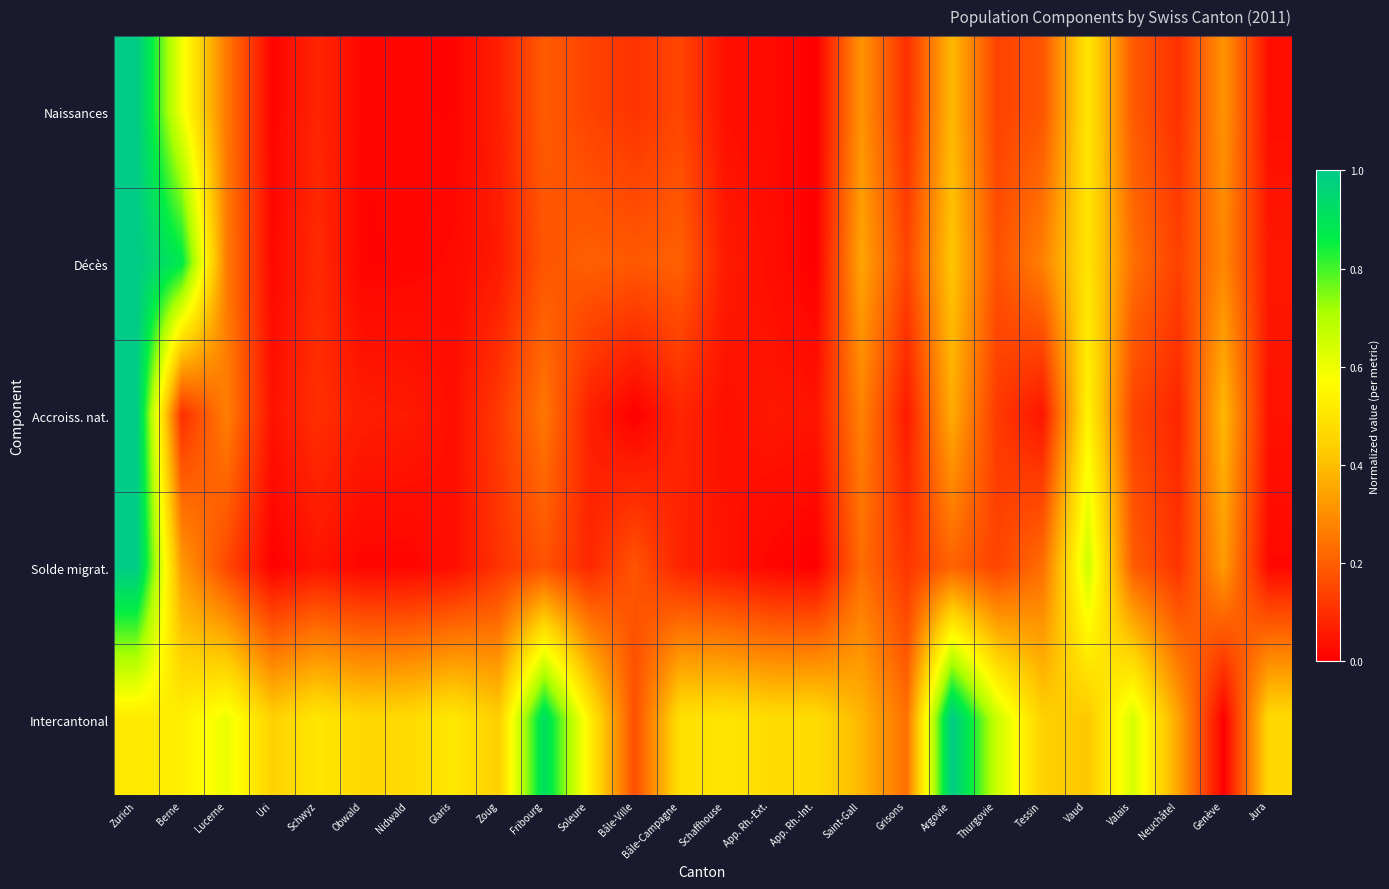

Reading right to left, transcribe all the data shown in this chart.

Naissances: Jura=0.0	Genève=0.3	Neuchâtel=0.1	Valais=0.2	Vaud=0.5	Tessin=0.2	Thurgovie=0.1	Argovie=0.4	Grisons=0.1	Saint-Gall=0.3	App. Rh.-Int.=0.0	App. Rh.-Ext.=0.0	Schaffhouse=0.0	Bâle-Campagne=0.1	Bâle-Ville=0.1	Soleure=0.1	Fribourg=0.2	Zoug=0.1	Glaris=0.0	Nidwald=0.0	Obwald=0.0	Schwyz=0.1	Uri=0.0	Lucerne=0.3	Berne=0.6	Zurich=1.0
Décès: Jura=0.0	Genève=0.3	Neuchâtel=0.1	Valais=0.2	Vaud=0.5	Tessin=0.3	Thurgovie=0.2	Argovie=0.4	Grisons=0.1	Saint-Gall=0.3	App. Rh.-Int.=0.0	App. Rh.-Ext.=0.0	Schaffhouse=0.1	Bâle-Campagne=0.2	Bâle-Ville=0.2	Soleure=0.2	Fribourg=0.2	Zoug=0.1	Glaris=0.0	Nidwald=0.0	Obwald=0.0	Schwyz=0.1	Uri=0.0	Lucerne=0.3	Berne=0.9	Zurich=1.0
Accroiss. nat.: Jura=0.0	Genève=0.4	Neuchâtel=0.1	Valais=0.1	Vaud=0.5	Tessin=0.0	Thurgovie=0.1	Argovie=0.4	Grisons=0.1	Saint-Gall=0.3	App. Rh.-Int.=0.0	App. Rh.-Ext.=0.0	Schaffhouse=0.0	Bâle-Campagne=0.1	Bâle-Ville=0.0	Soleure=0.1	Fribourg=0.2	Zoug=0.1	Glaris=0.0	Nidwald=0.1	Obwald=0.1	Schwyz=0.1	Uri=0.0	Lucerne=0.3	Berne=0.1	Zurich=1.0
Solde migrat.: Jura=0.0	Genève=0.3	Neuchâtel=0.1	Valais=0.2	Vaud=0.7	Tessin=0.2	Thurgovie=0.1	Argovie=0.2	Grisons=0.1	Saint-Gall=0.2	App. Rh.-Int.=0.0	App. Rh.-Ext.=0.0	Schaffhouse=0.0	Bâle-Campagne=0.1	Bâle-Ville=0.2	Soleure=0.1	Fribourg=0.2	Zoug=0.1	Glaris=0.0	Nidwald=0.0	Obwald=0.0	Schwyz=0.0	Uri=0.0	Lucerne=0.2	Berne=0.3	Zurich=1.0
Intercantonal: Jura=0.5	Genève=0.0	Neuchâtel=0.3	Valais=0.6	Vaud=0.4	Tessin=0.4	Thurgovie=0.7	Argovie=1.0	Grisons=0.2	Saint-Gall=0.4	App. Rh.-Int.=0.5	App. Rh.-Ext.=0.5	Schaffhouse=0.5	Bâle-Campagne=0.5	Bâle-Ville=0.2	Soleure=0.5	Fribourg=0.9	Zoug=0.4	Glaris=0.5	Nidwald=0.5	Obwald=0.5	Schwyz=0.5	Uri=0.4	Lucerne=0.6	Berne=0.5	Zurich=0.5